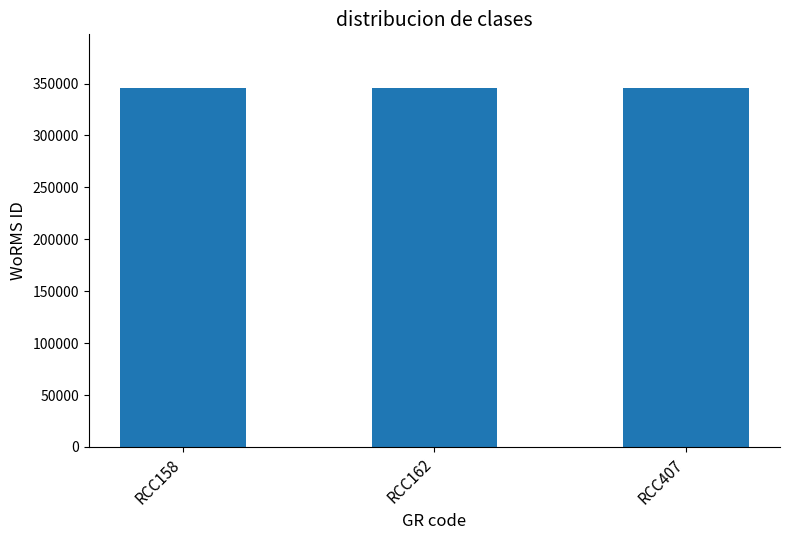

What is the sum of the values at RCC162 and RCC407?

691031